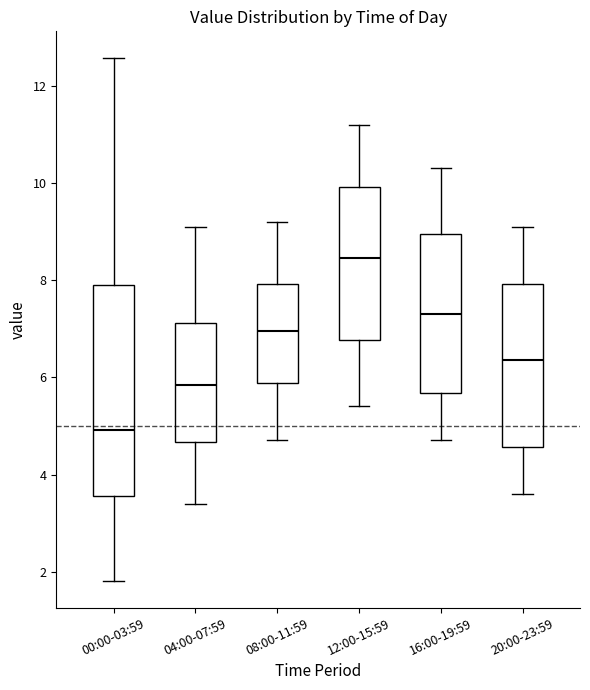

Reading left to right, transcribe this box plot: for each box, give where its median line is, the range the box spans, and where its two whiskers end, as read against the y-axis. The values are not printed on the chart, so give them approximately, as read against the axis.

00:00-03:59: median 5.0, box 3.6 to 7.8, whiskers 1.8 to 12.6
04:00-07:59: median 5.8, box 4.6 to 7.2, whiskers 3.4 to 9.2
08:00-11:59: median 7.0, box 5.8 to 8.0, whiskers 4.8 to 9.2
12:00-15:59: median 8.4, box 6.8 to 10.0, whiskers 5.4 to 11.2
16:00-19:59: median 7.4, box 5.6 to 9.0, whiskers 4.8 to 10.4
20:00-23:59: median 6.4, box 4.6 to 8.0, whiskers 3.6 to 9.2